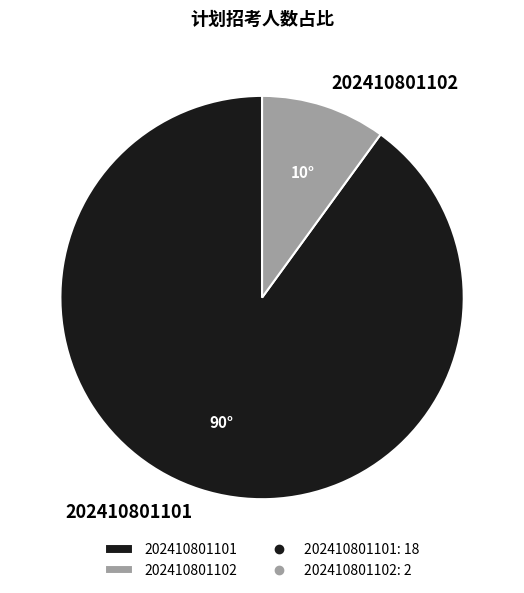

What is the majority slice?

202410801101